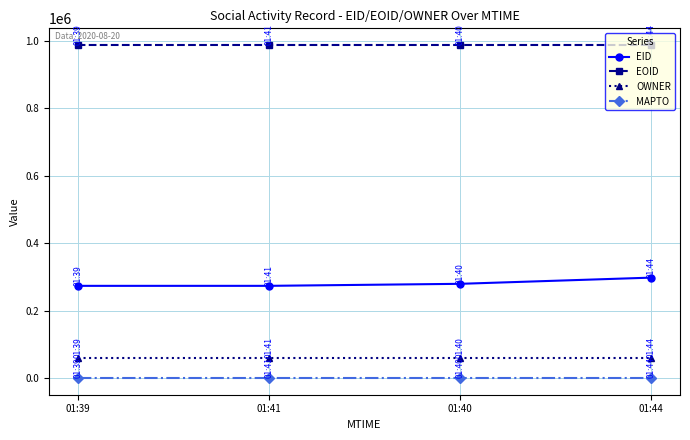

What is the label of the 4th point from the right?

01:39